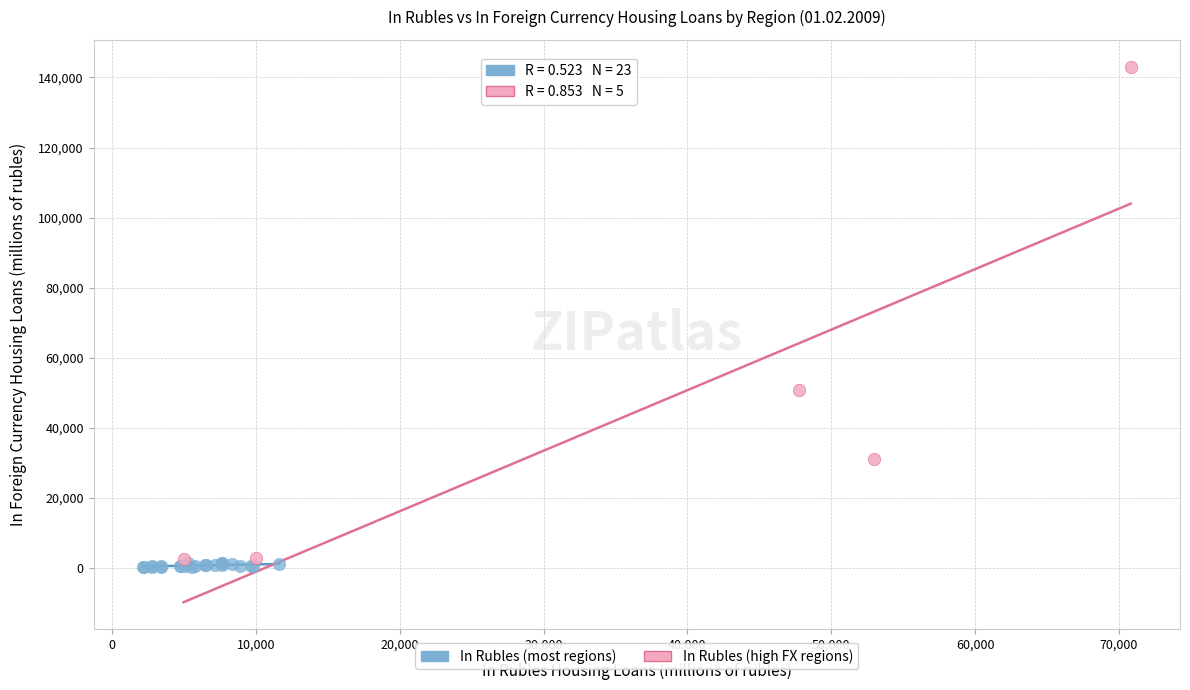

Which series reaches the maximum Y coordinate?

In Rubles (high FX regions)